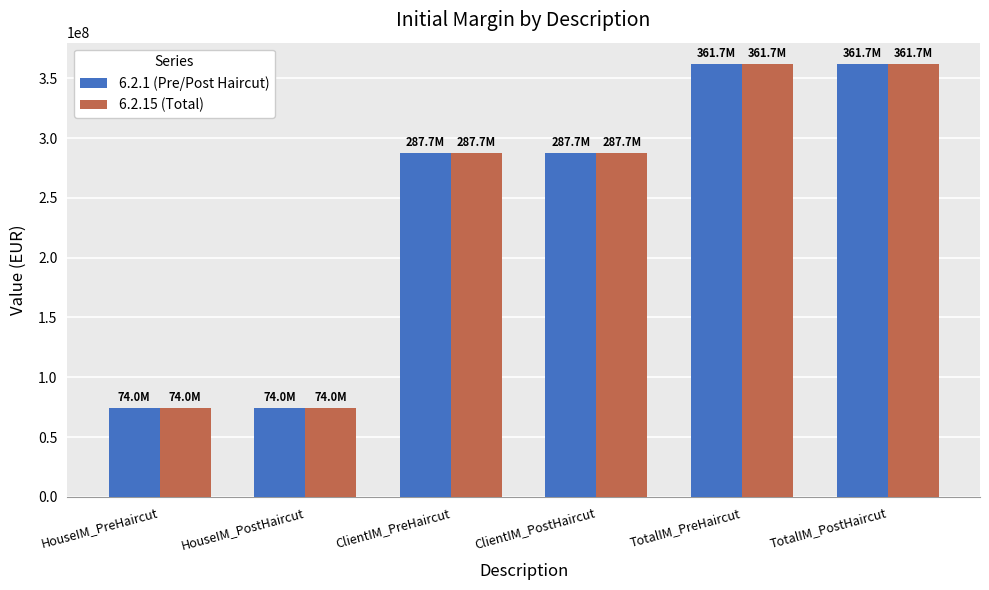

At how many categories does at least one series exceed 119350675?

4